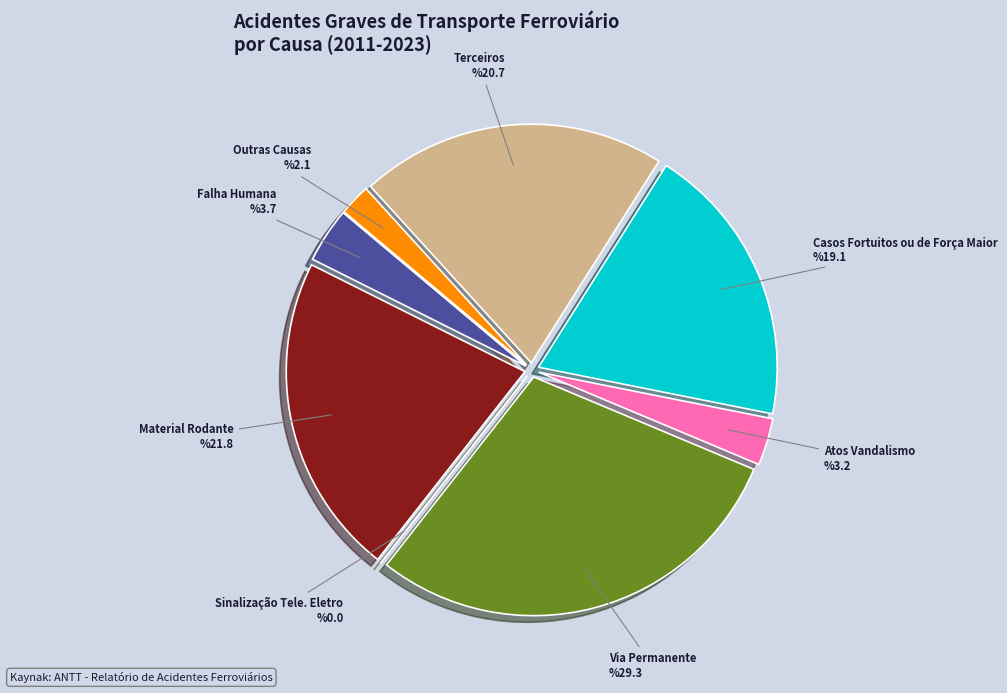

Do Via Permanente and Material Rodante together represent more than half of the pie?

Yes